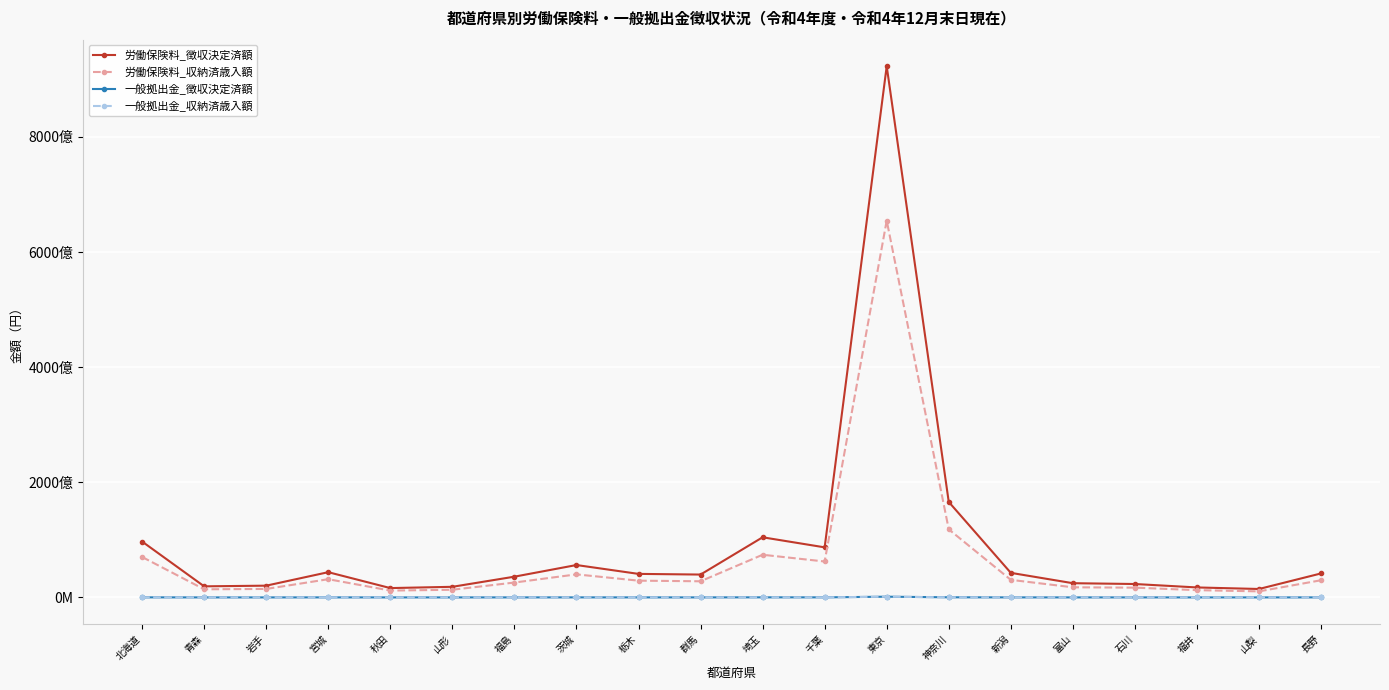

How many interior local peaks does the 一般拠出金_徴収決定済額 series have?

4